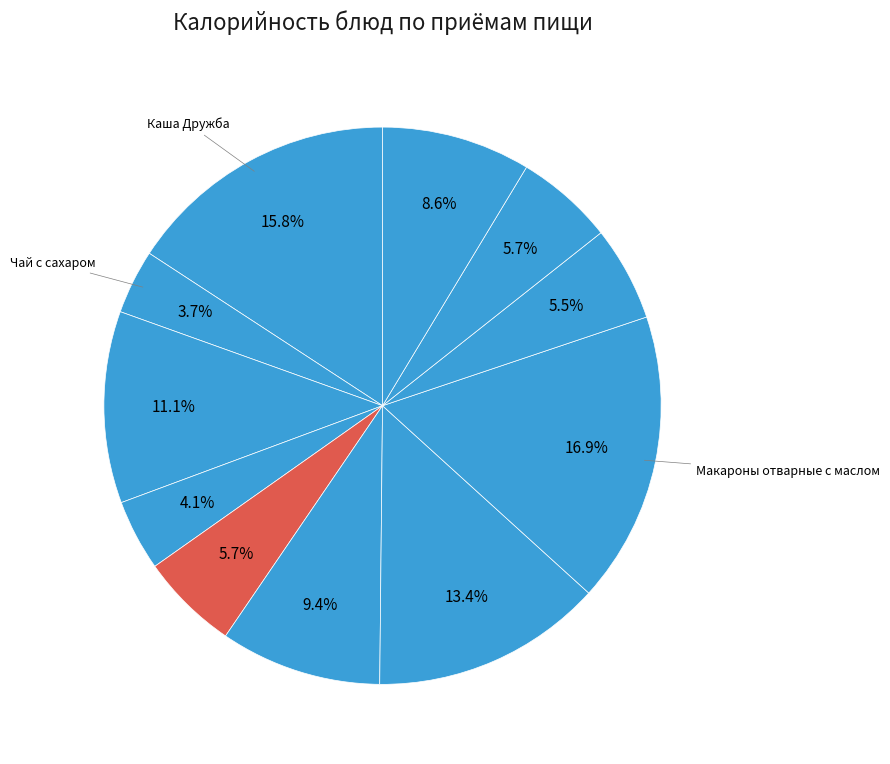

Which category has the smallest portion of the pie?

Чай с сахаром